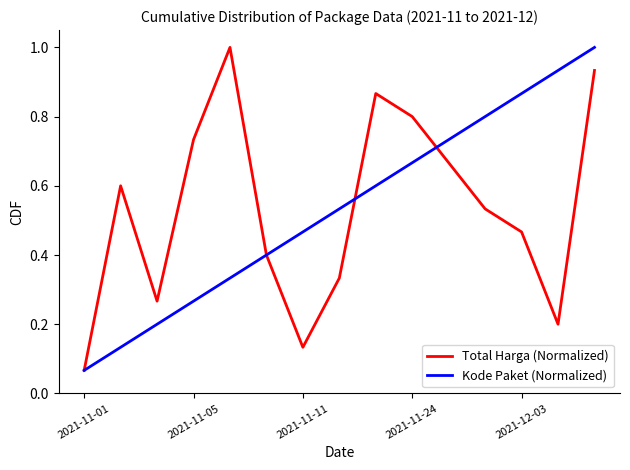

What is the maximum value shown in the chart?

1.0